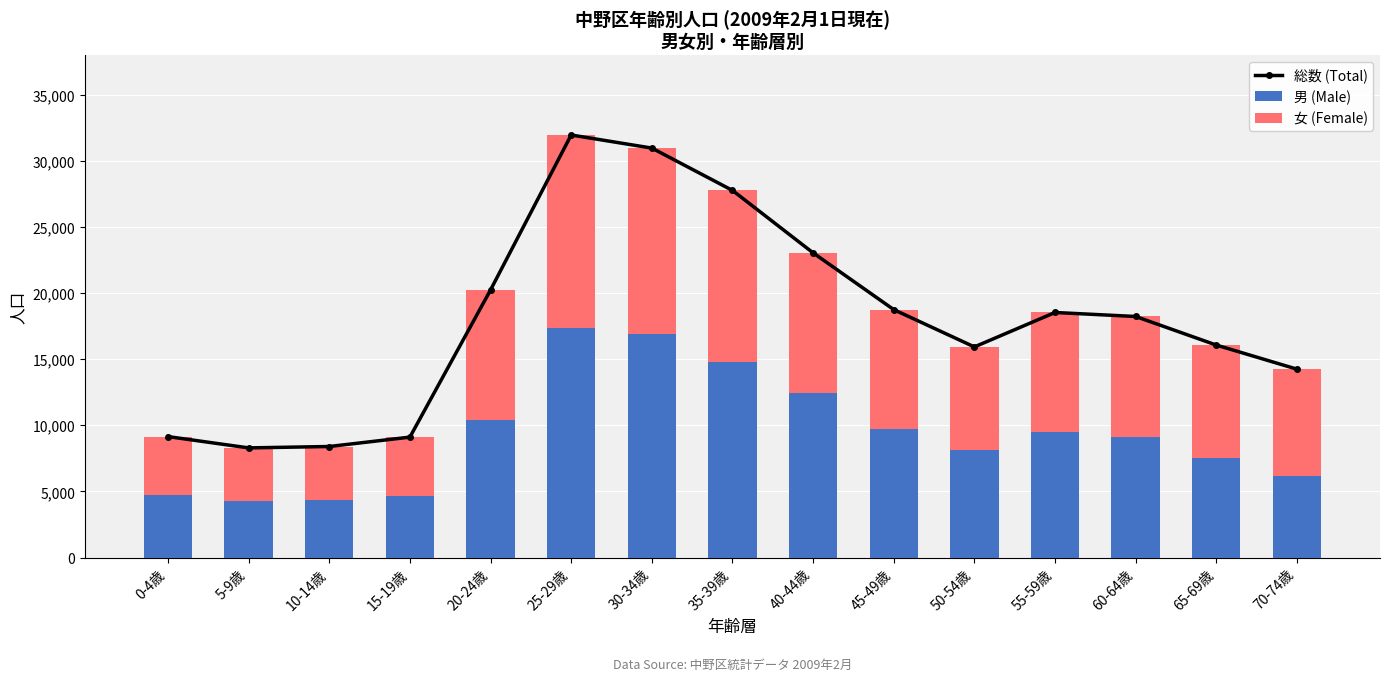

How many values in the 女 (Female) series are below 9028?

7